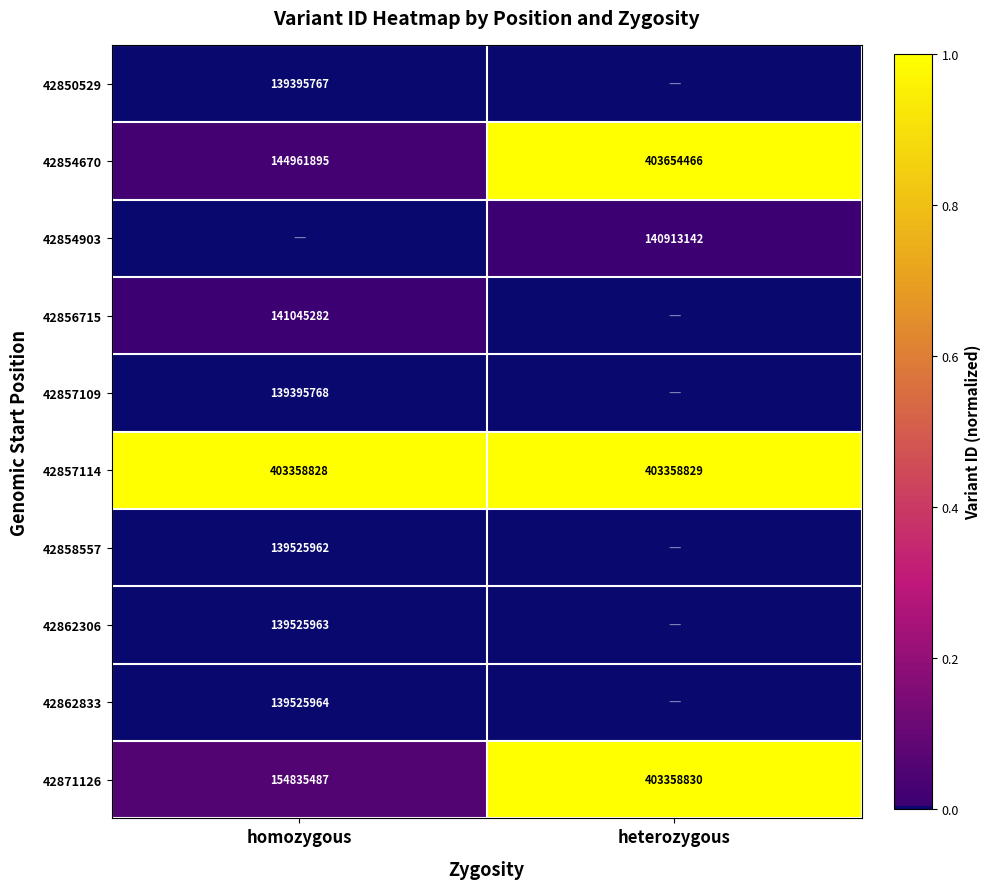

What is the lowest value of the 42857114 series?

403358828